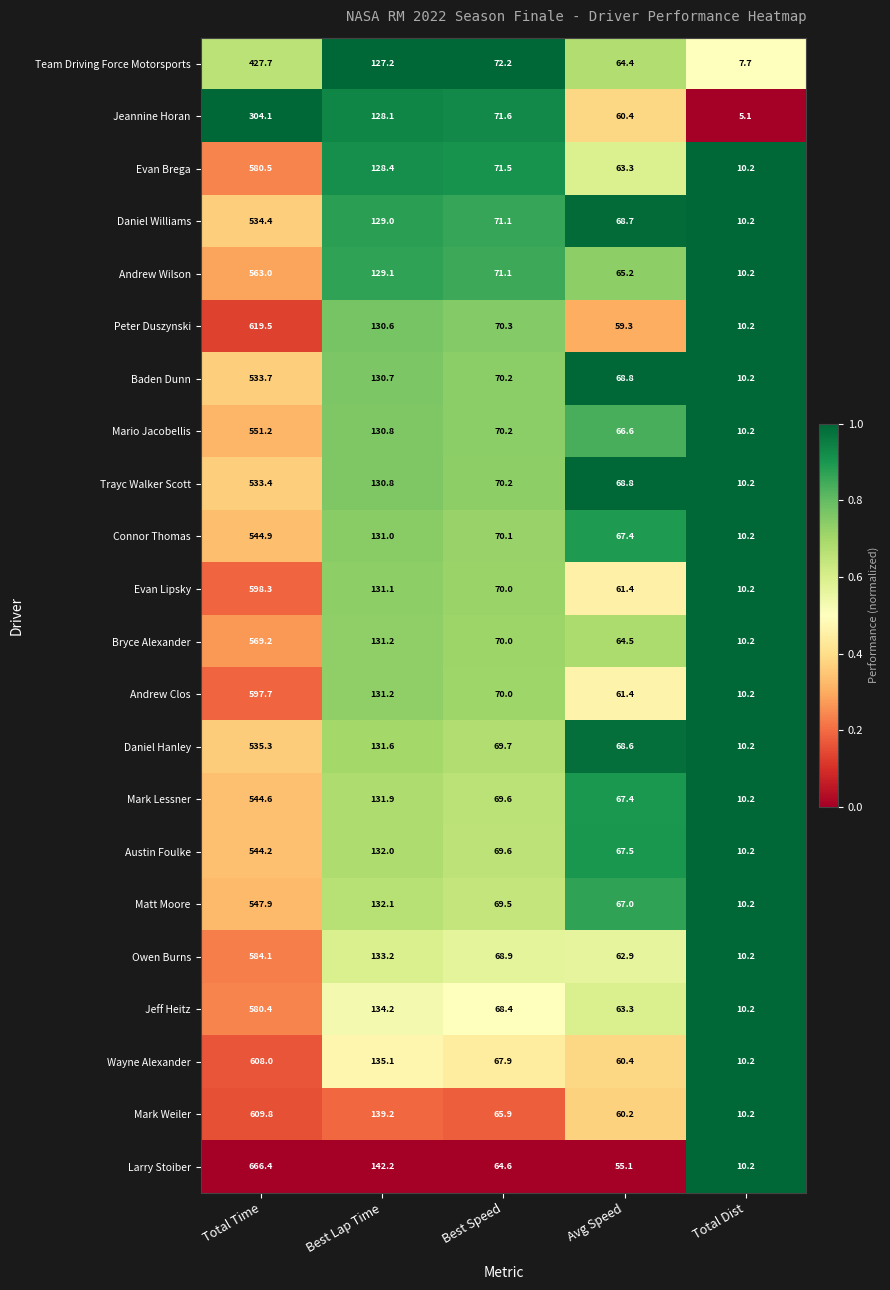

At which label is Evan Lipsky closest to 304?

Best Lap Time